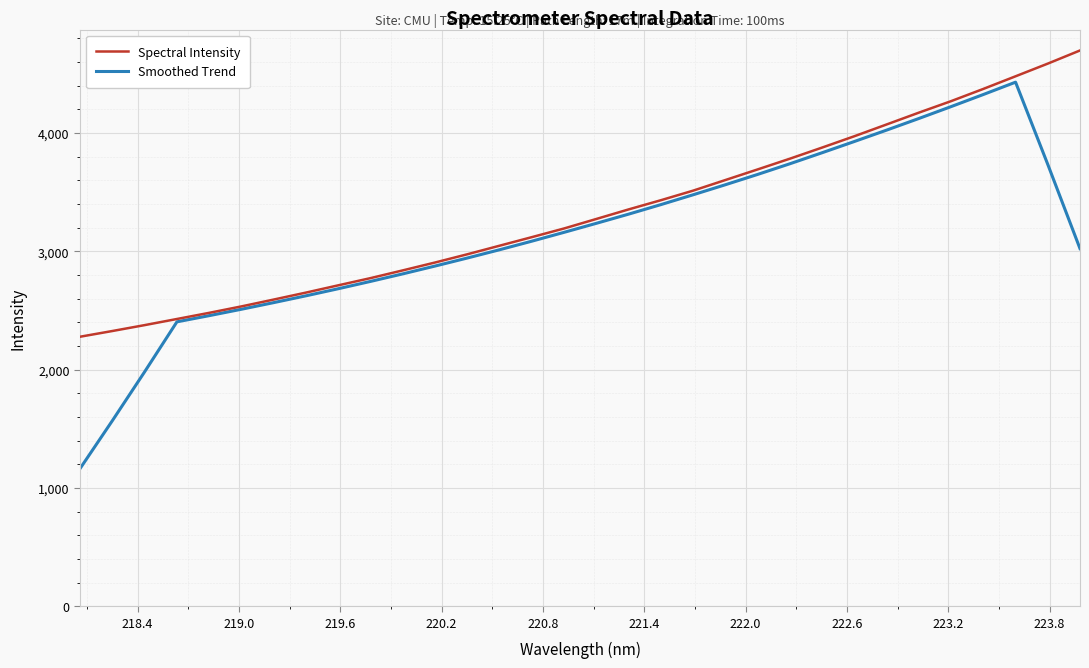

What is the highest value of the Smoothed Trend series?

4429.5